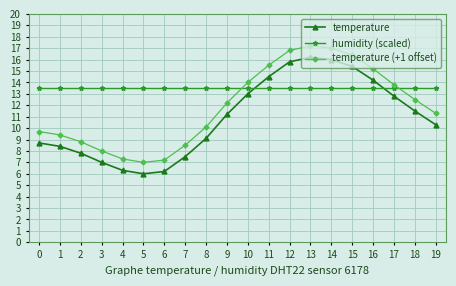

What is the spread (max minus min) of values at 12?

3.3